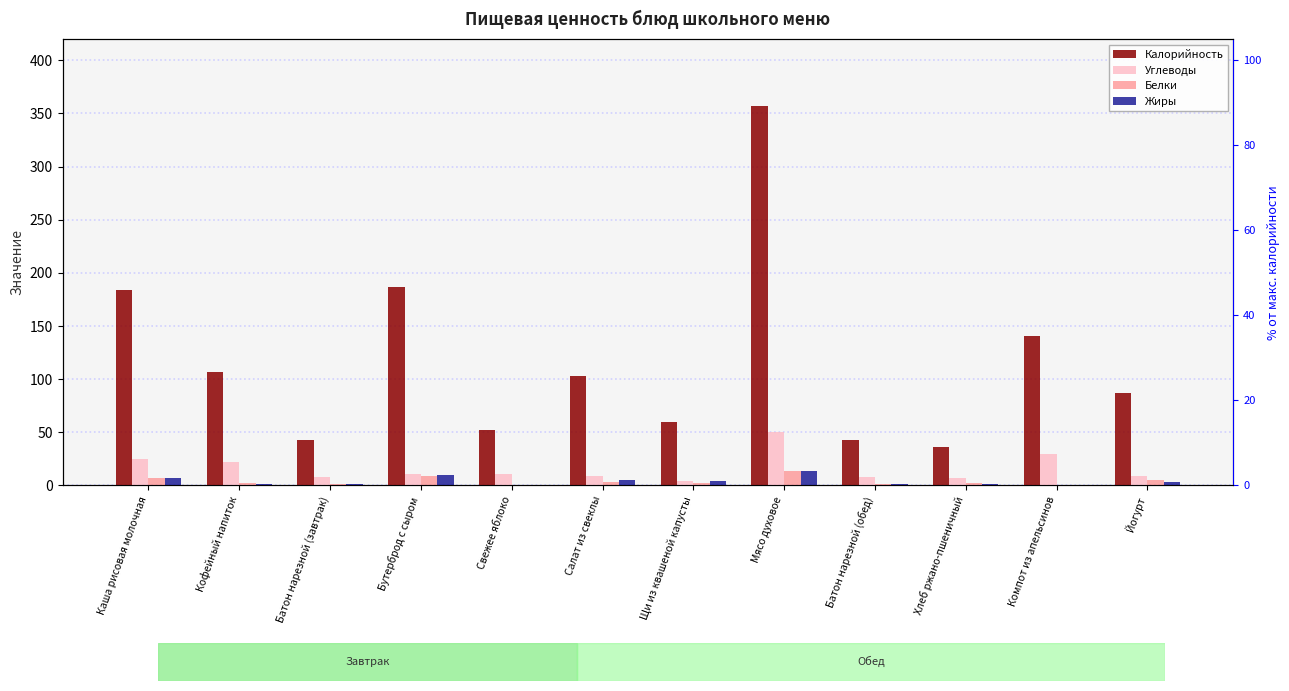

What is the maximum value shown in the chart?

357